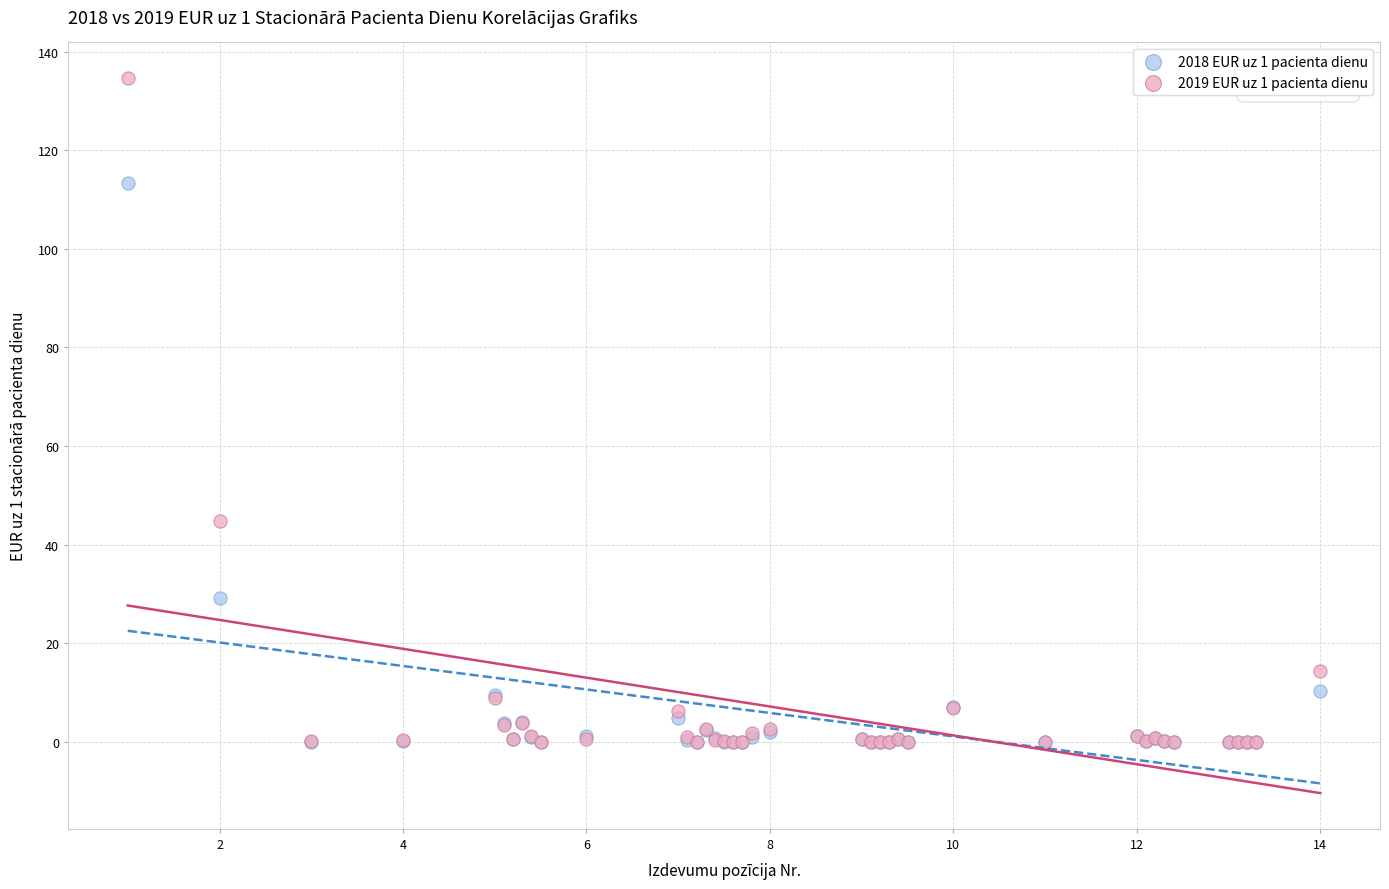

Across all series, what Y value is closest to 67?

44.8